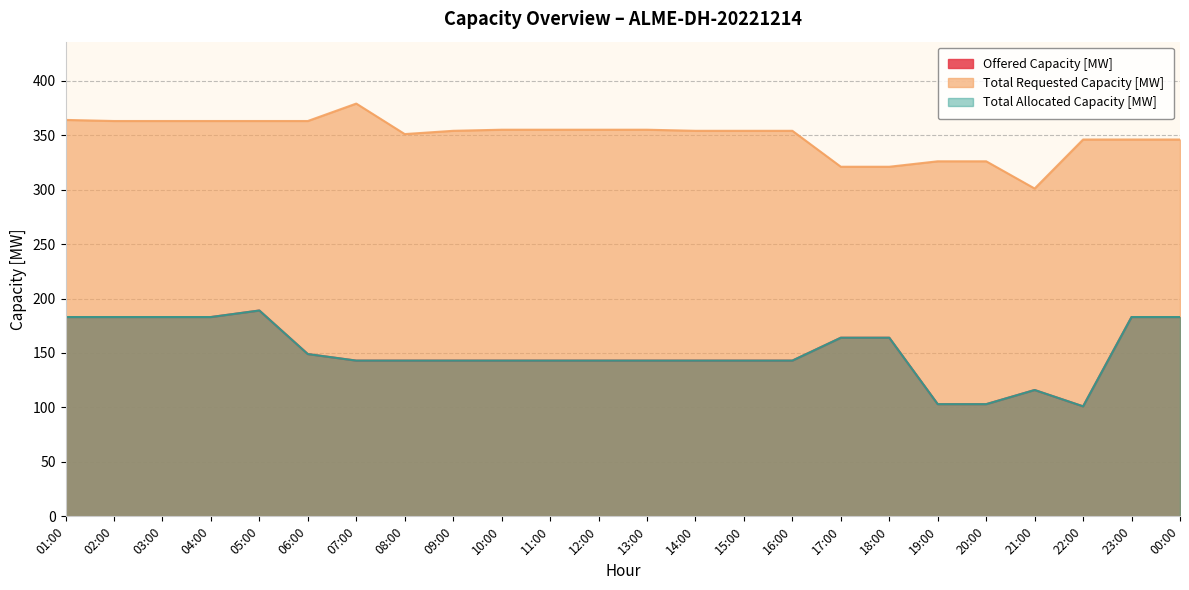

What is the lowest value of the Total Requested Capacity [MW] series?

301